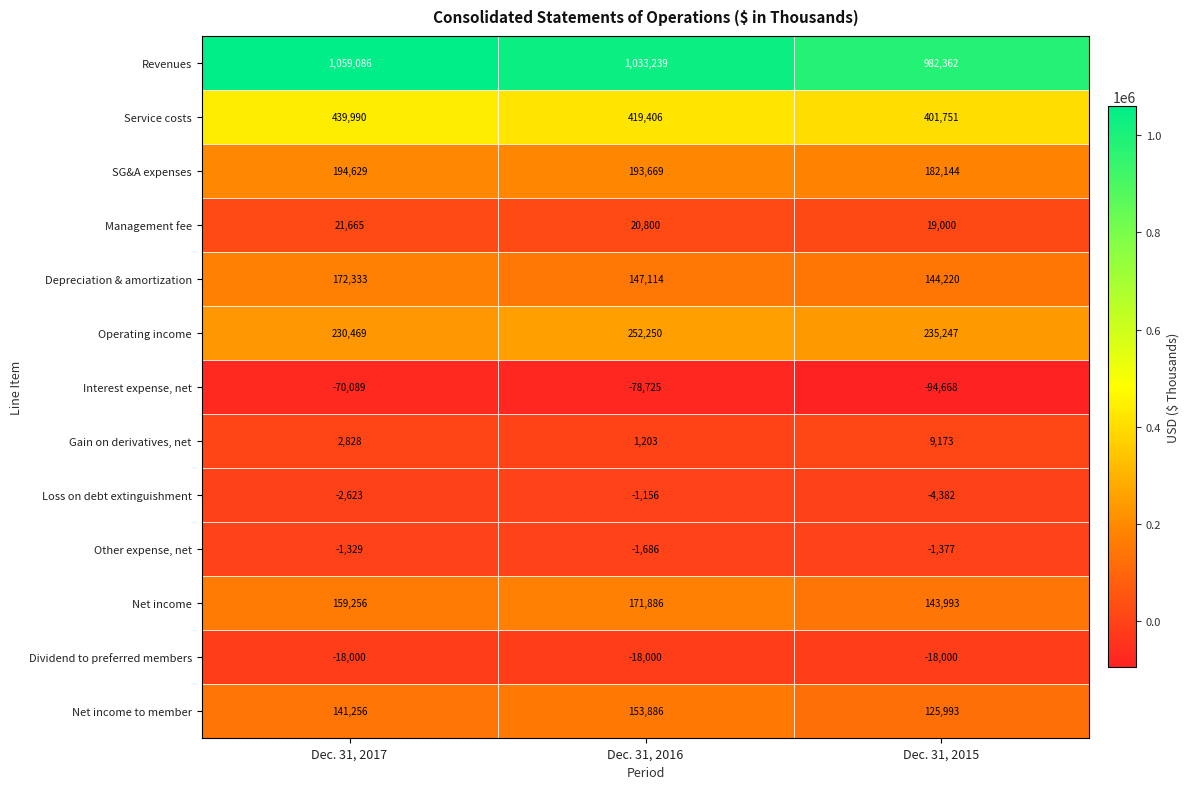

What is the lowest value of the Net income series?

143993